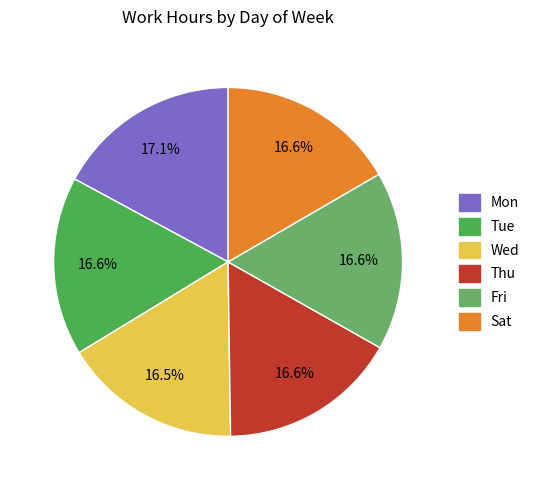

Is there any slice that represents more than half of the pie?

No